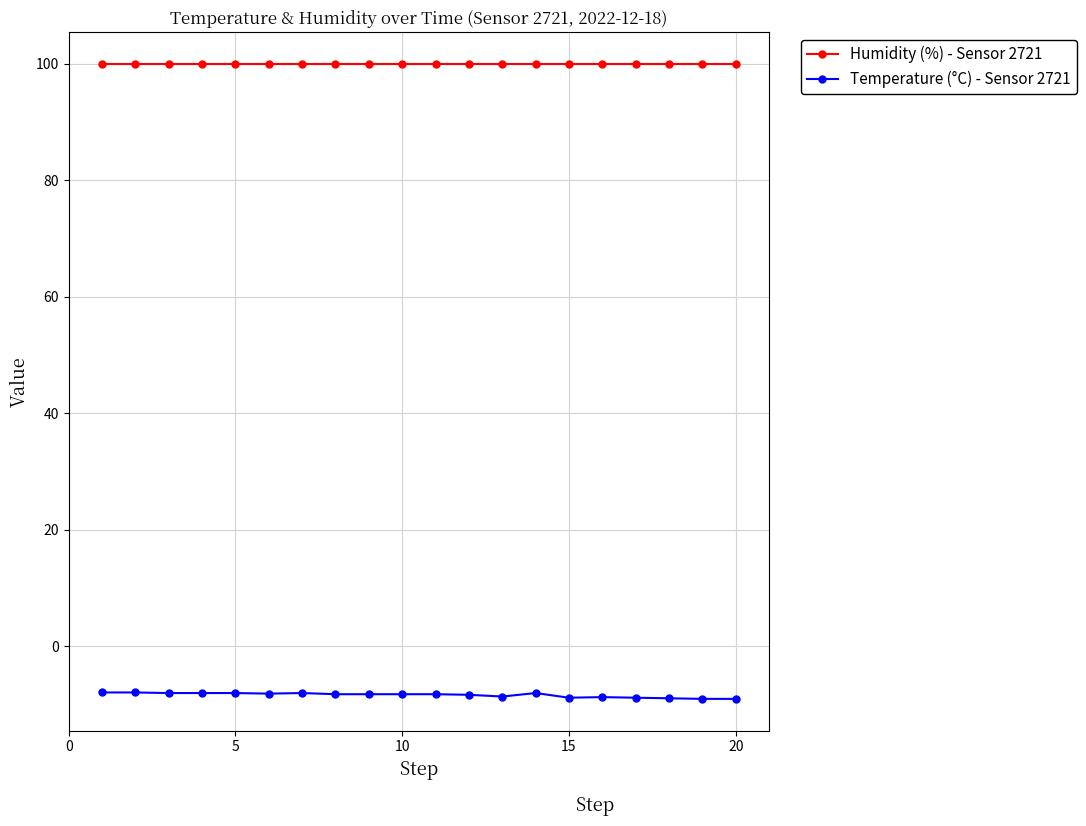

What is the value of the Temperature (°C) - Sensor 2721 point at the 3rd from the left?

-8.0